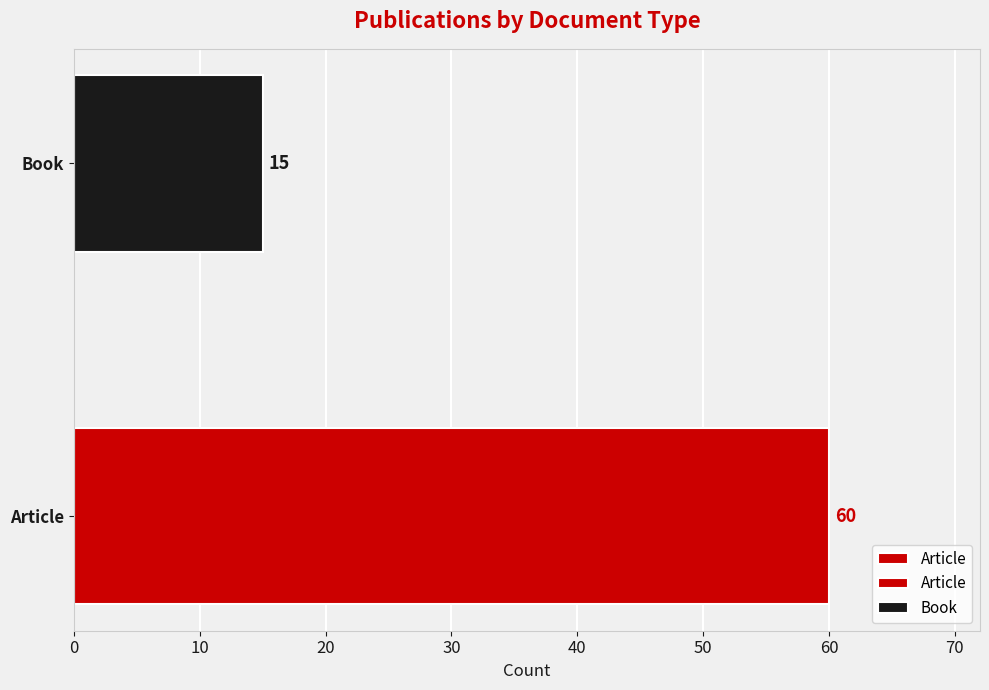

What is the value of the 2nd bar from the left?

15